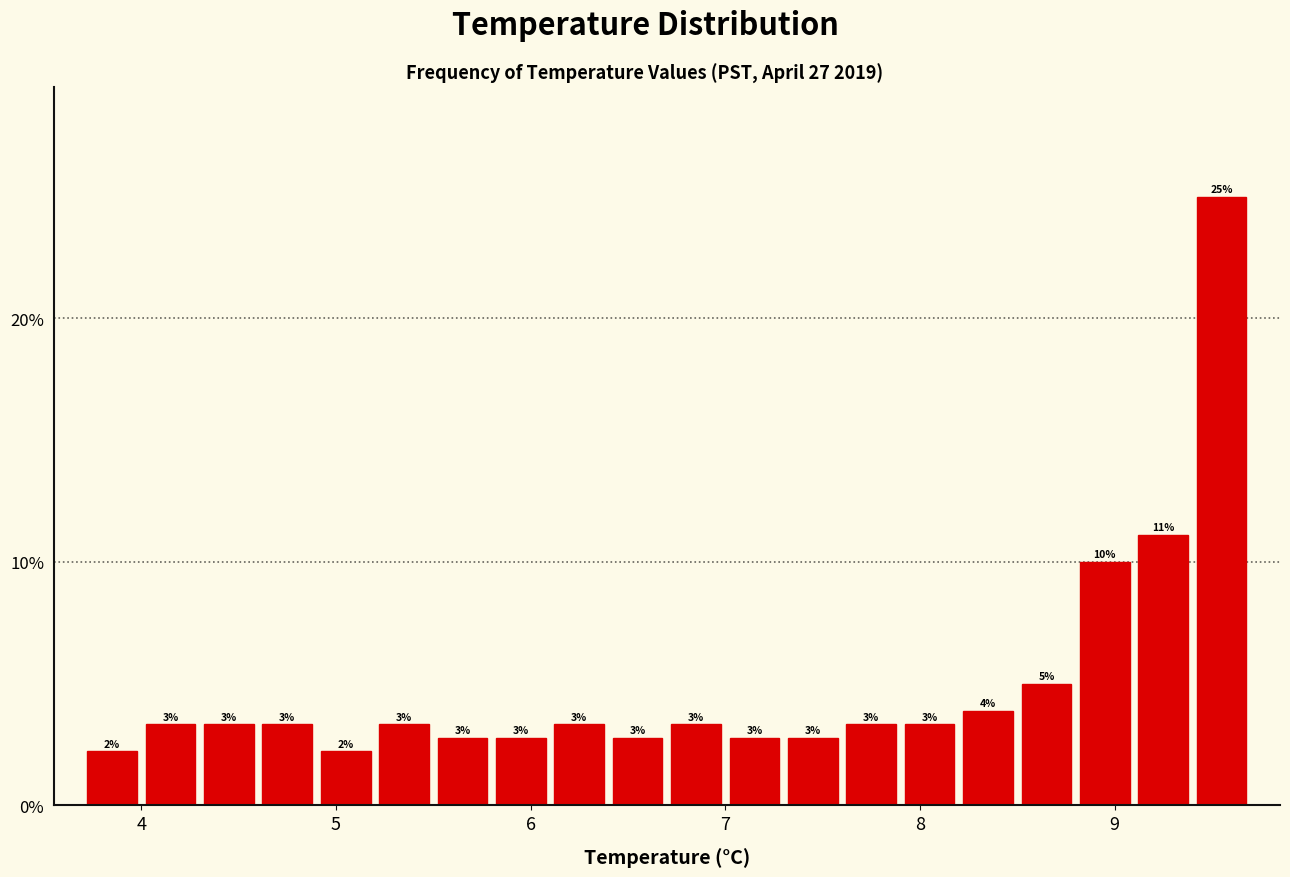

Around what value on the x-axis is the tallest bar? Give the approximate position of its centre, as read against the axis.

9.6